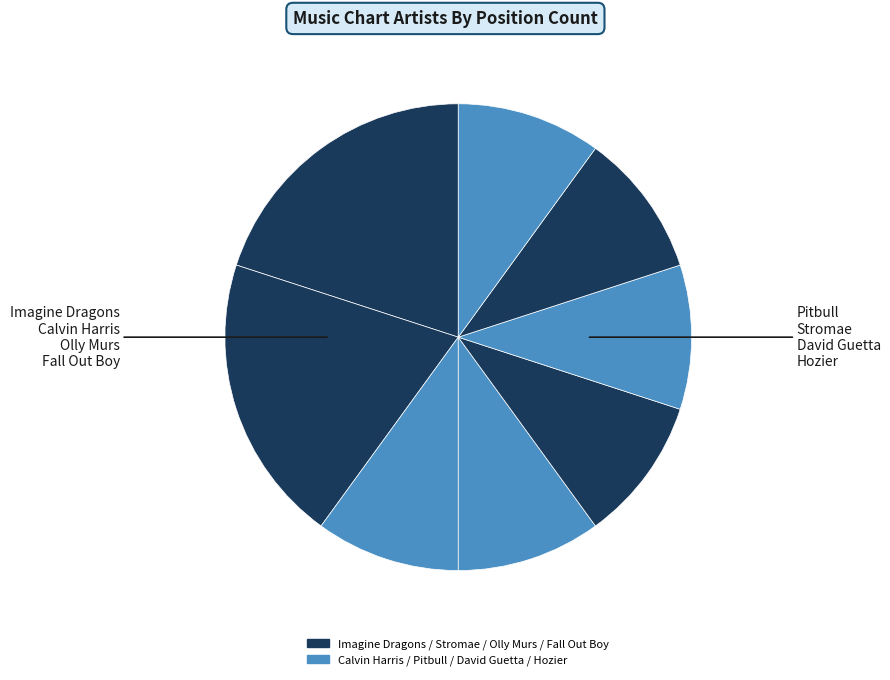

To the nearest percent, what is the average slice percentage?

12%